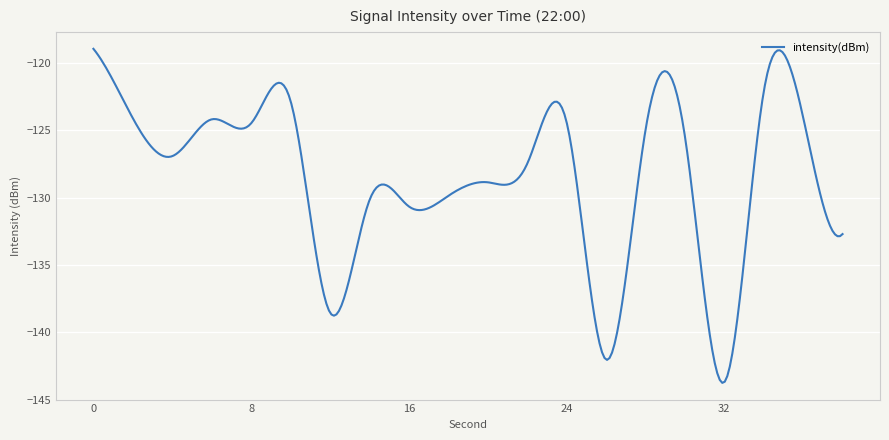

What is the maximum value shown in the chart?

-118.9